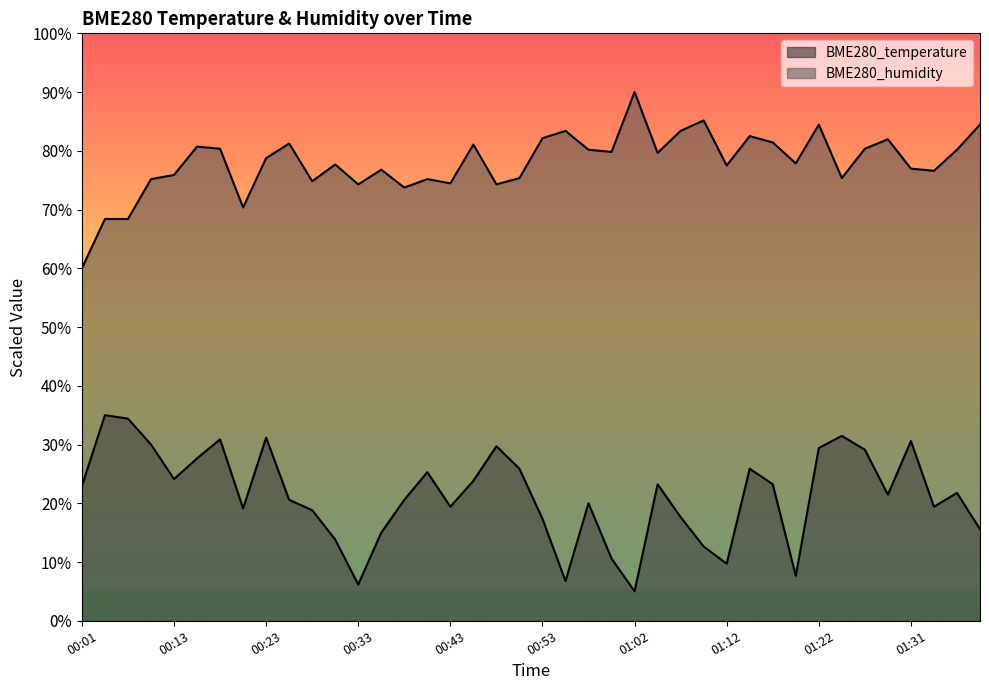

What is the total value across all series at 00:21?

89.5